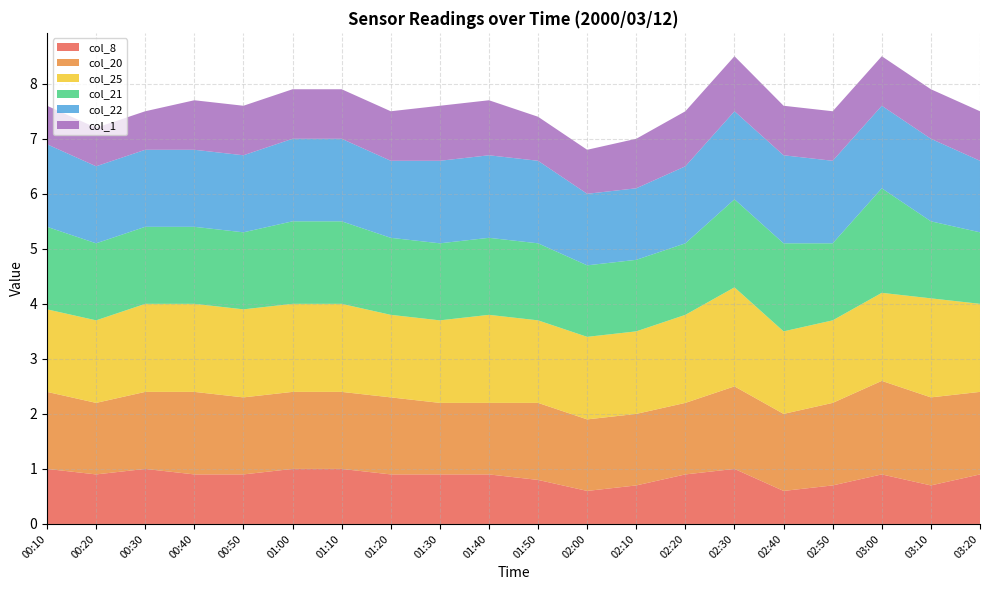

Reading left to right, transcribe all the data shown in this chart.

col_8: 00:10=1.0	00:20=0.9	00:30=1.0	00:40=0.9	00:50=0.9	01:00=1.0	01:10=1.0	01:20=0.9	01:30=0.9	01:40=0.9	01:50=0.8	02:00=0.6	02:10=0.7	02:20=0.9	02:30=1.0	02:40=0.6	02:50=0.7	03:00=0.9	03:10=0.7	03:20=0.9
col_20: 00:10=1.4	00:20=1.3	00:30=1.4	00:40=1.5	00:50=1.4	01:00=1.4	01:10=1.4	01:20=1.4	01:30=1.3	01:40=1.3	01:50=1.4	02:00=1.3	02:10=1.3	02:20=1.3	02:30=1.5	02:40=1.4	02:50=1.5	03:00=1.7	03:10=1.6	03:20=1.5
col_25: 00:10=1.5	00:20=1.5	00:30=1.6	00:40=1.6	00:50=1.6	01:00=1.6	01:10=1.6	01:20=1.5	01:30=1.5	01:40=1.6	01:50=1.5	02:00=1.5	02:10=1.5	02:20=1.6	02:30=1.8	02:40=1.5	02:50=1.5	03:00=1.6	03:10=1.8	03:20=1.6
col_21: 00:10=1.5	00:20=1.4	00:30=1.4	00:40=1.4	00:50=1.4	01:00=1.5	01:10=1.5	01:20=1.4	01:30=1.4	01:40=1.4	01:50=1.4	02:00=1.3	02:10=1.3	02:20=1.3	02:30=1.6	02:40=1.6	02:50=1.4	03:00=1.9	03:10=1.4	03:20=1.3
col_22: 00:10=1.5	00:20=1.4	00:30=1.4	00:40=1.4	00:50=1.4	01:00=1.5	01:10=1.5	01:20=1.4	01:30=1.5	01:40=1.5	01:50=1.5	02:00=1.3	02:10=1.3	02:20=1.4	02:30=1.6	02:40=1.6	02:50=1.5	03:00=1.5	03:10=1.5	03:20=1.3
col_1: 00:10=0.7	00:20=0.7	00:30=0.7	00:40=0.9	00:50=0.9	01:00=0.9	01:10=0.9	01:20=0.9	01:30=1.0	01:40=1.0	01:50=0.8	02:00=0.8	02:10=0.9	02:20=1.0	02:30=1.0	02:40=0.9	02:50=0.9	03:00=0.9	03:10=0.9	03:20=0.9